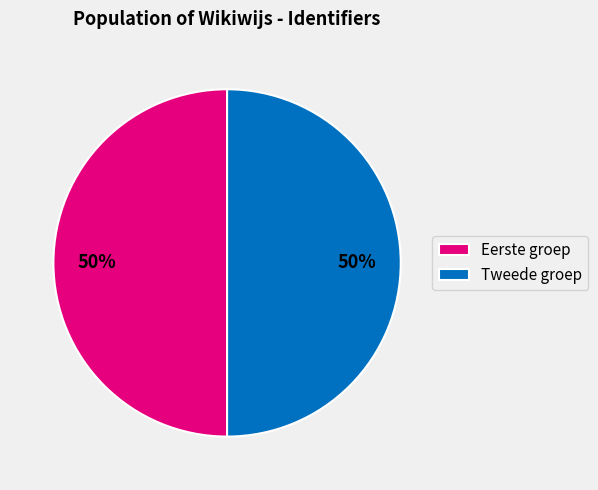

Combined, do Tweede groep and Eerste groep account for over 50%?

Yes